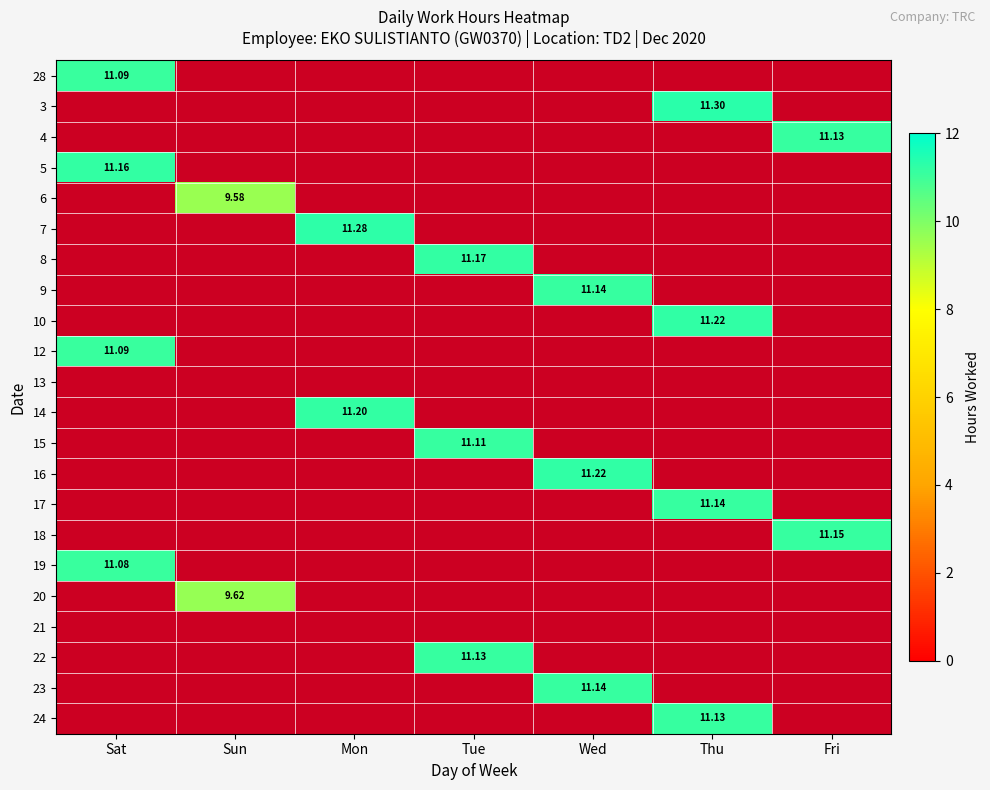

At how many categories does at least one series exceed 10?

6